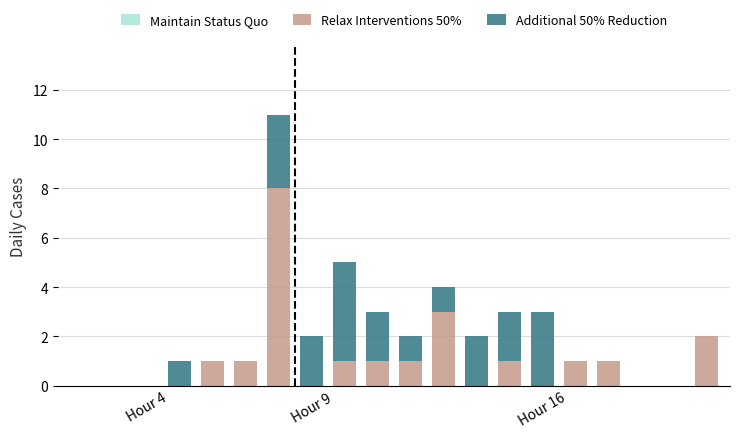

How many categories are shown in the chart?

20